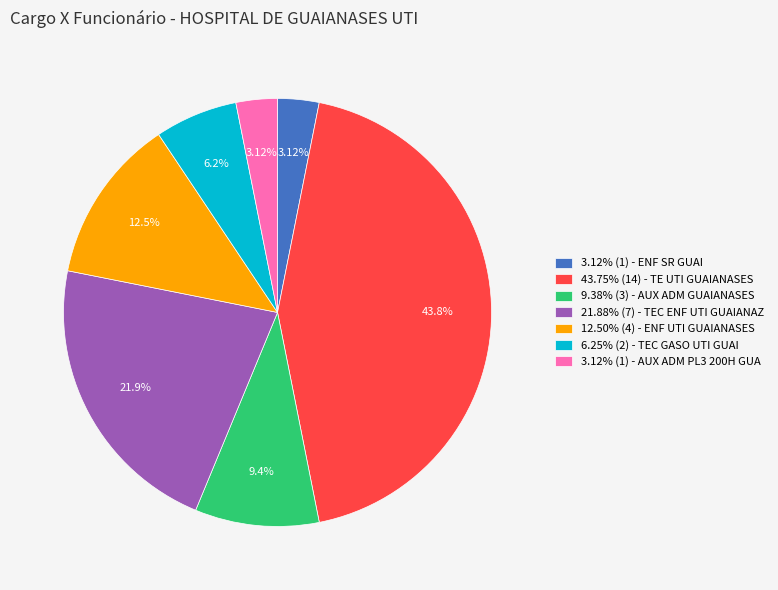

Does any single category account for the majority?

No